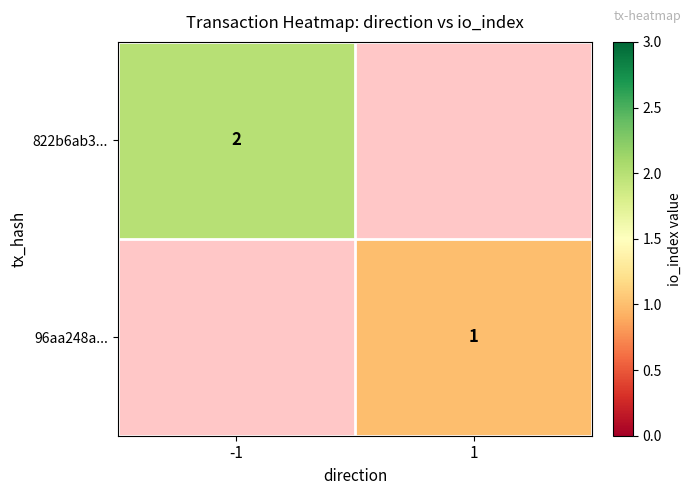

The 822b6ab3... series shows 4 at -1. True or false?

False